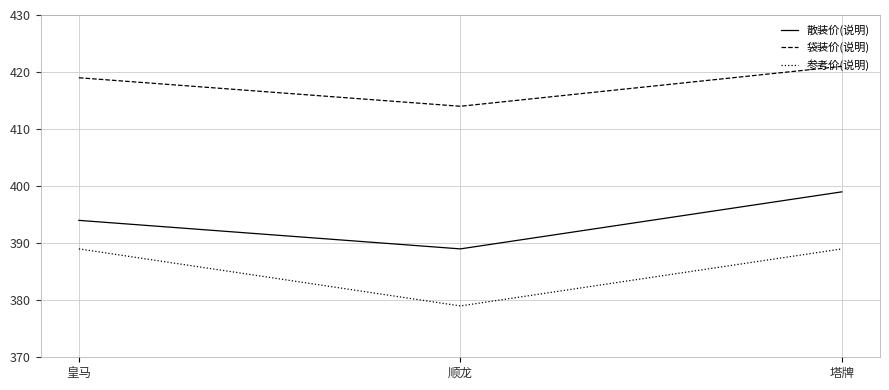

Rank the series by their average value, from highest to lowest.

袋装价(说明), 散装价(说明), 参考价(说明)